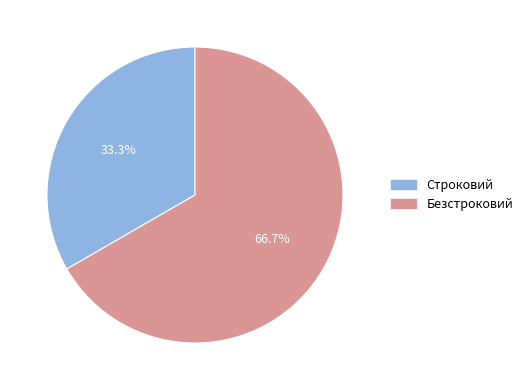

Which slice is the largest?

Безстроковий